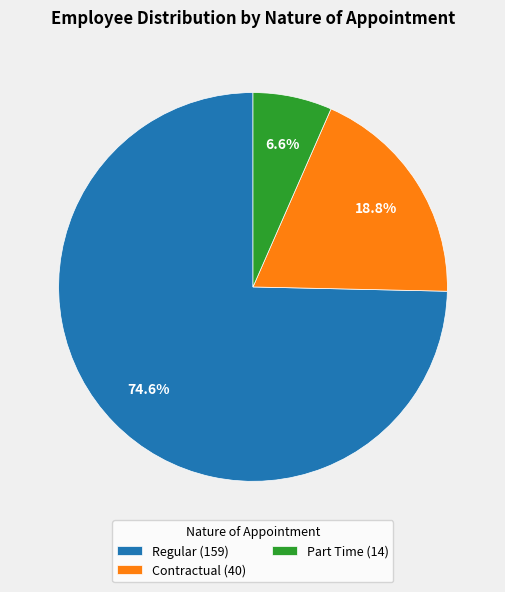

To the nearest percent, what percentage of the pie is Regular?

75%